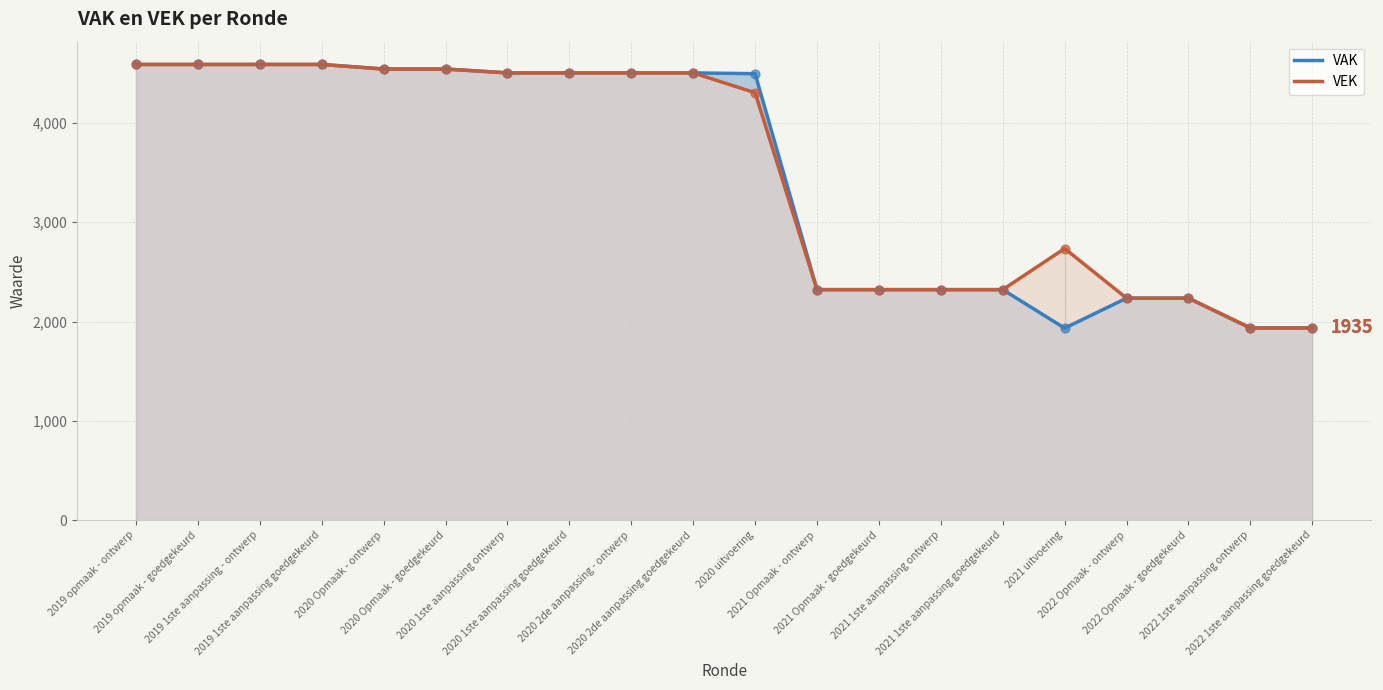

What are all the series names shown in the legend?

VAK, VEK